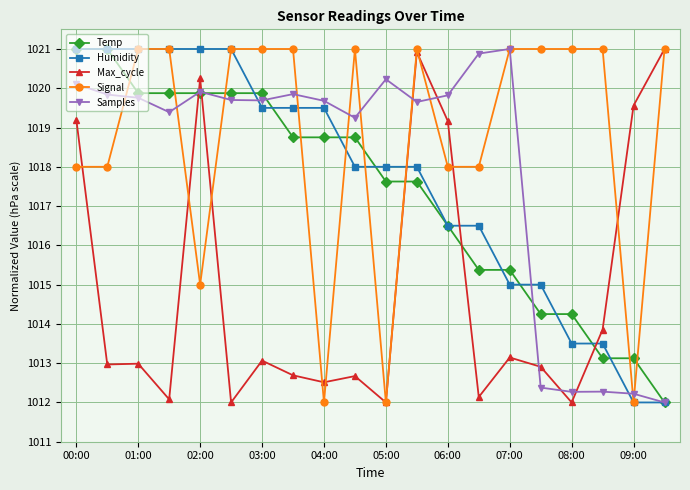

What is the greatest value displayed?

1021.0